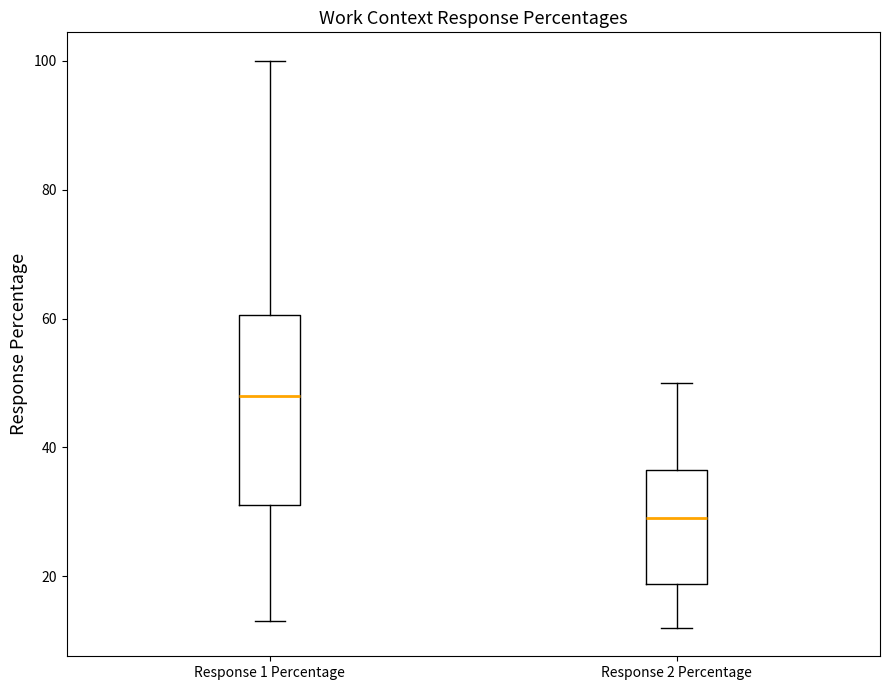

Which box has the highest median line?

Response 1 Percentage